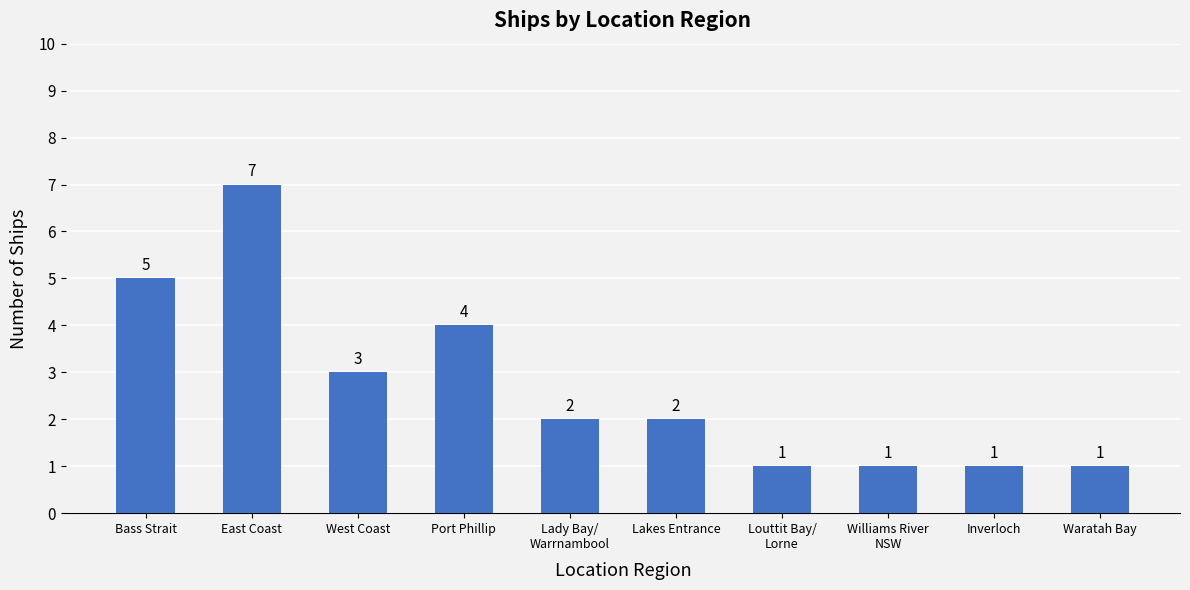

Count the number of data series in this chart.

1